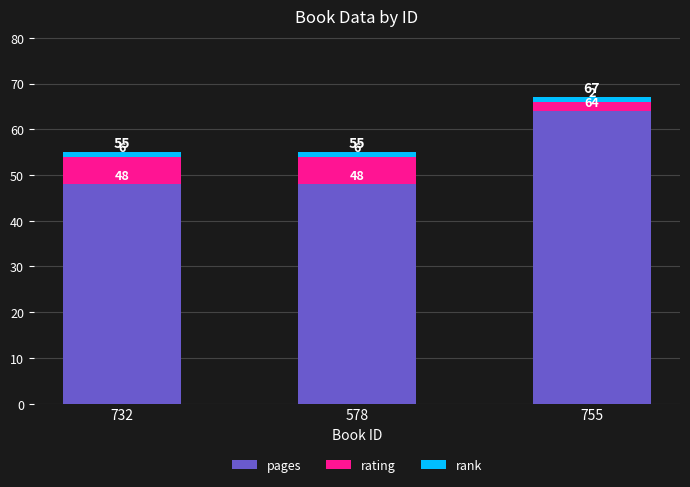

At which category is the sum across all series the highest?

755